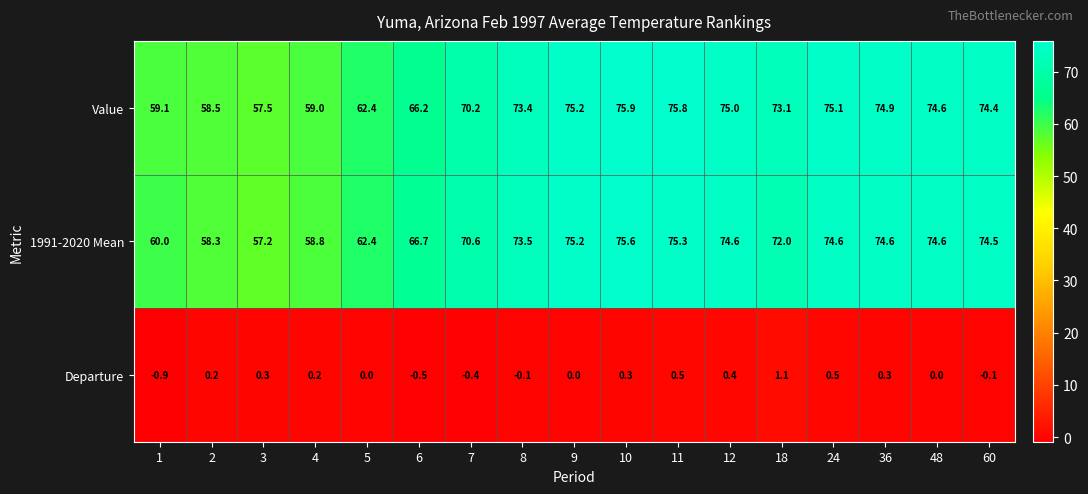

Rank the series by their maximum value, from lowest to highest.

Departure, 1991-2020 Mean, Value